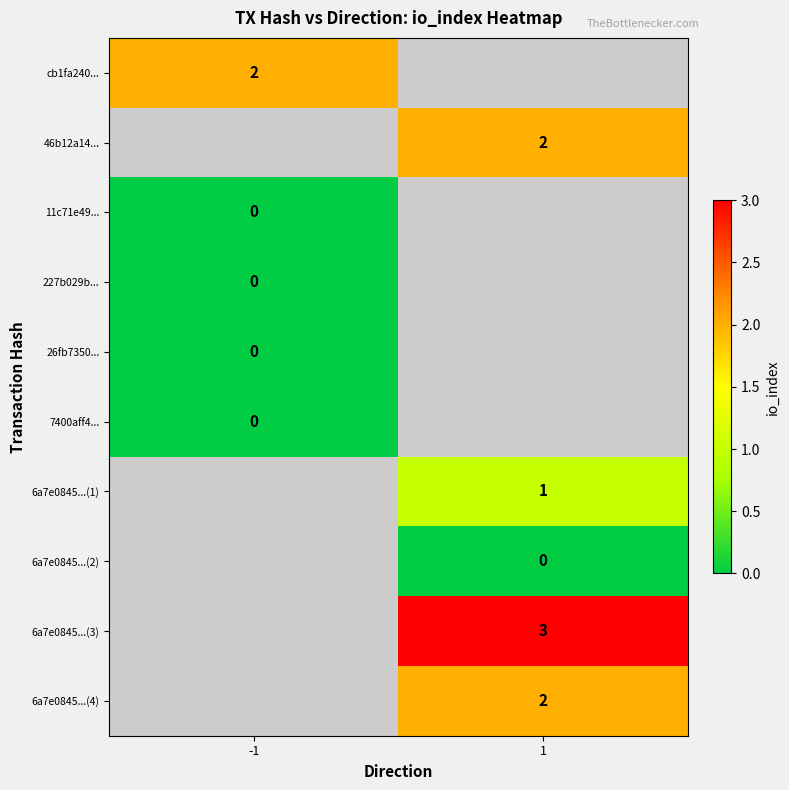

The 6a7e0845...(1) series shows 1 at 1. True or false?

True